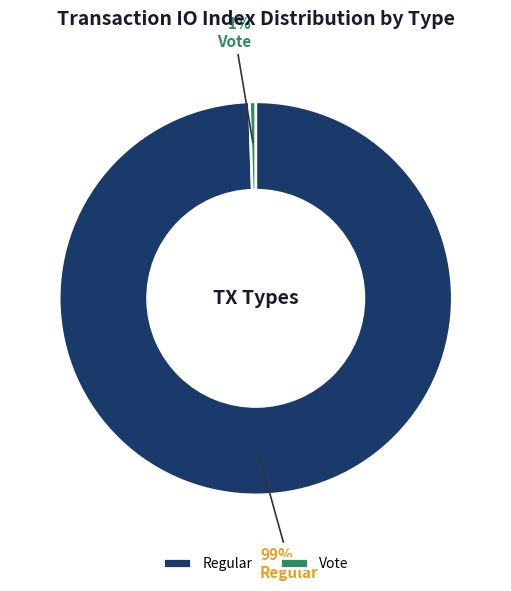

Do Vote and Regular together represent more than half of the pie?

Yes